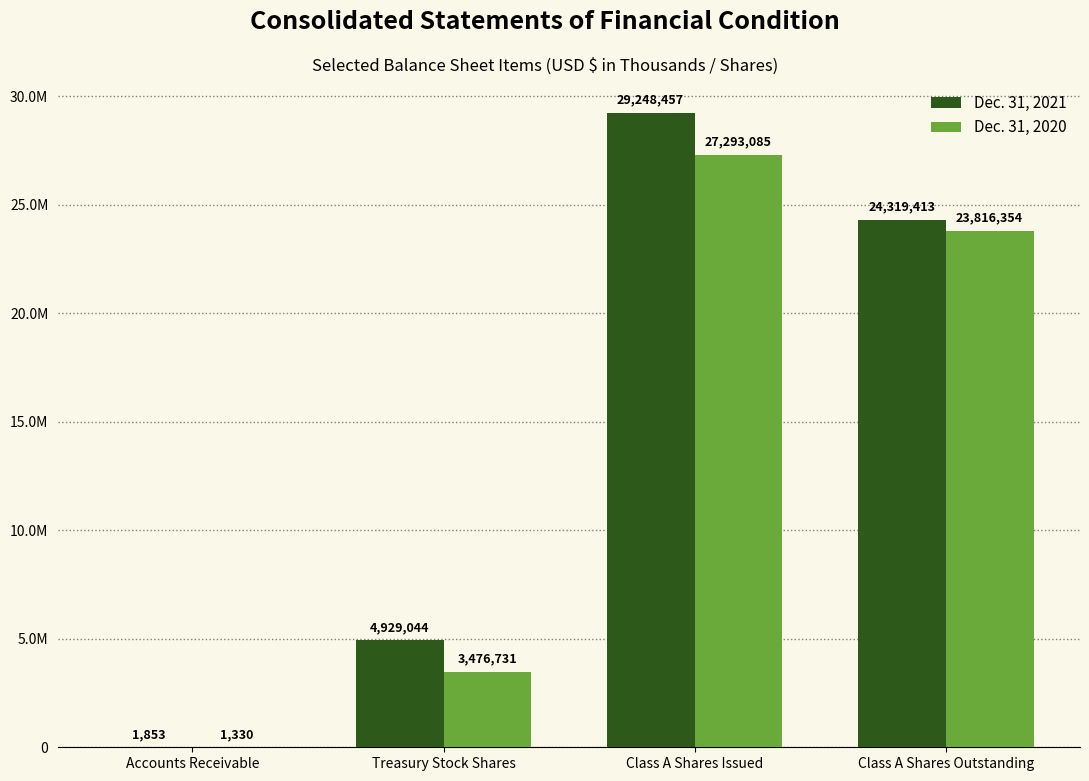

Are the bars horizontal?

No